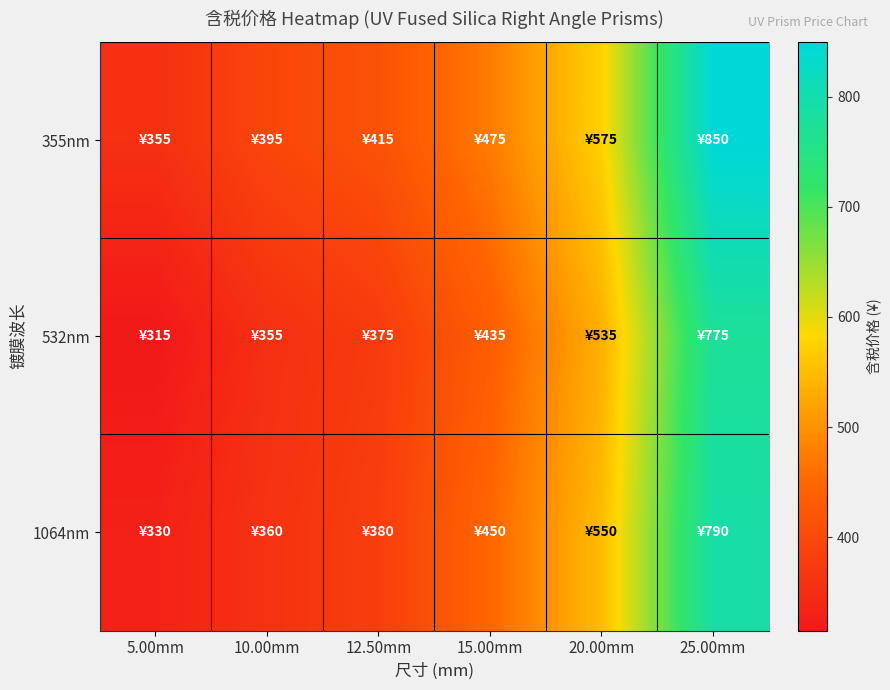

At which category does the chart reach its peak across all series?

25.00mm